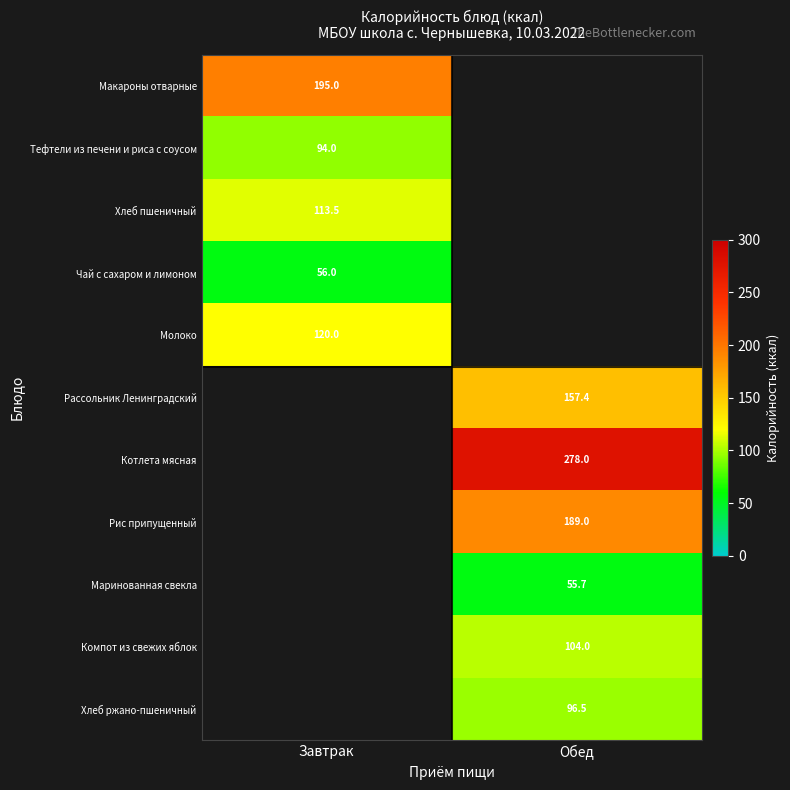

Which has a higher value, Завтрак or Обед?

Обед